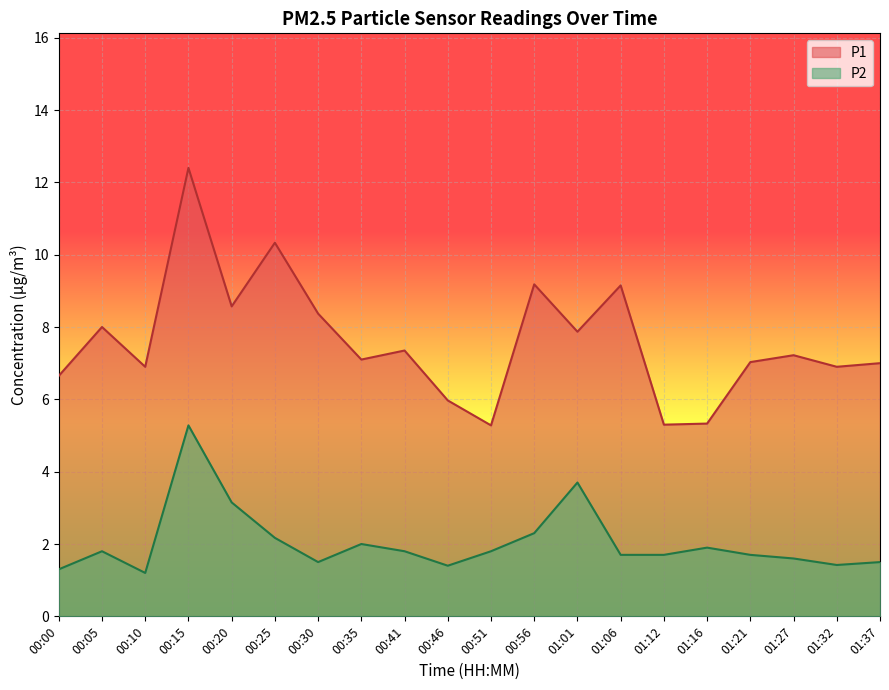

What is the average value of the P1 series?

7.6